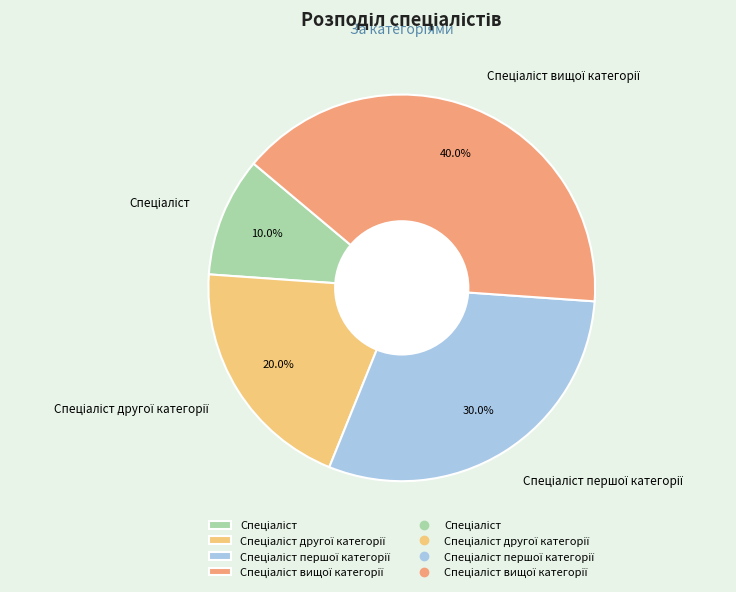

Is there any slice that represents more than half of the pie?

No